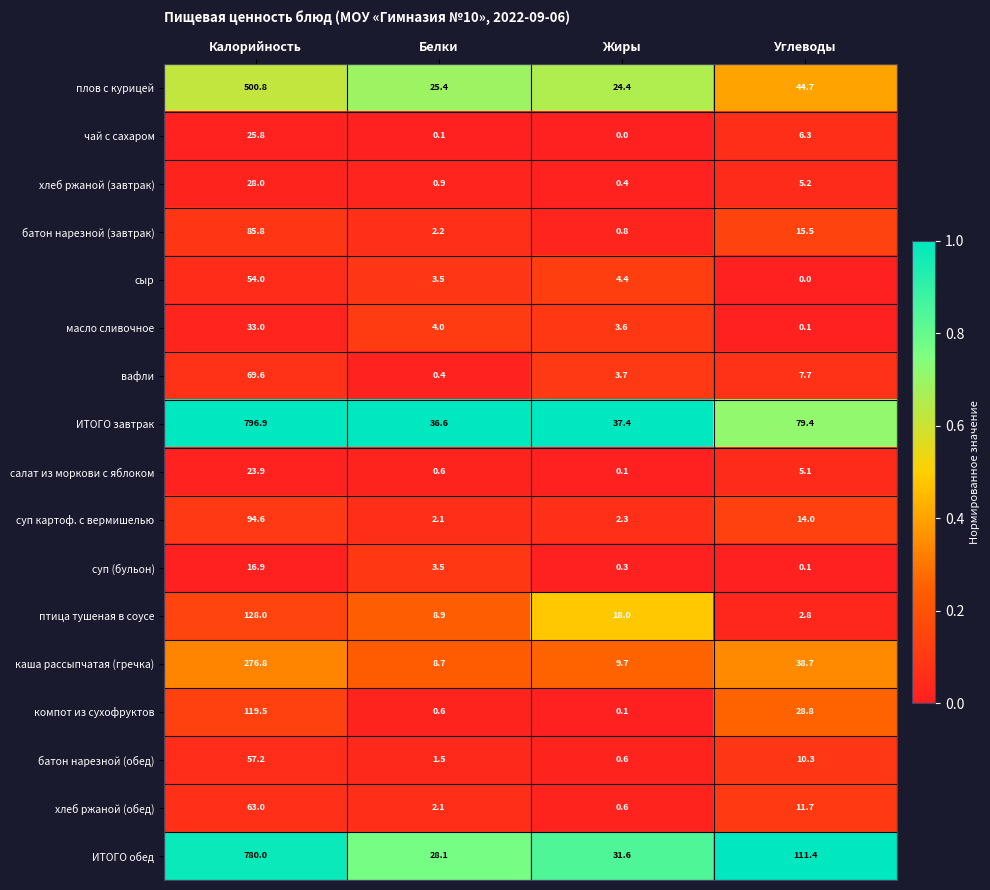

What is the difference between the масло сливочное values at Калорийность and Белки?

29.0